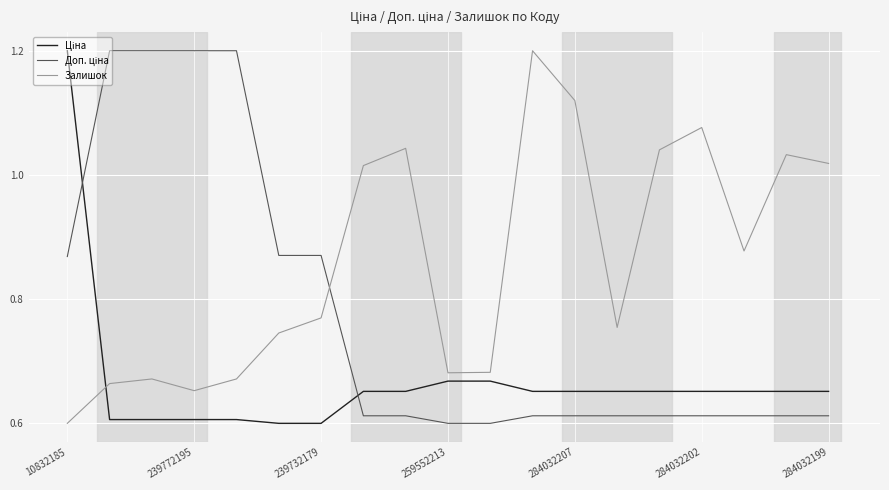

What is the highest value of the Залишок series?

1.2